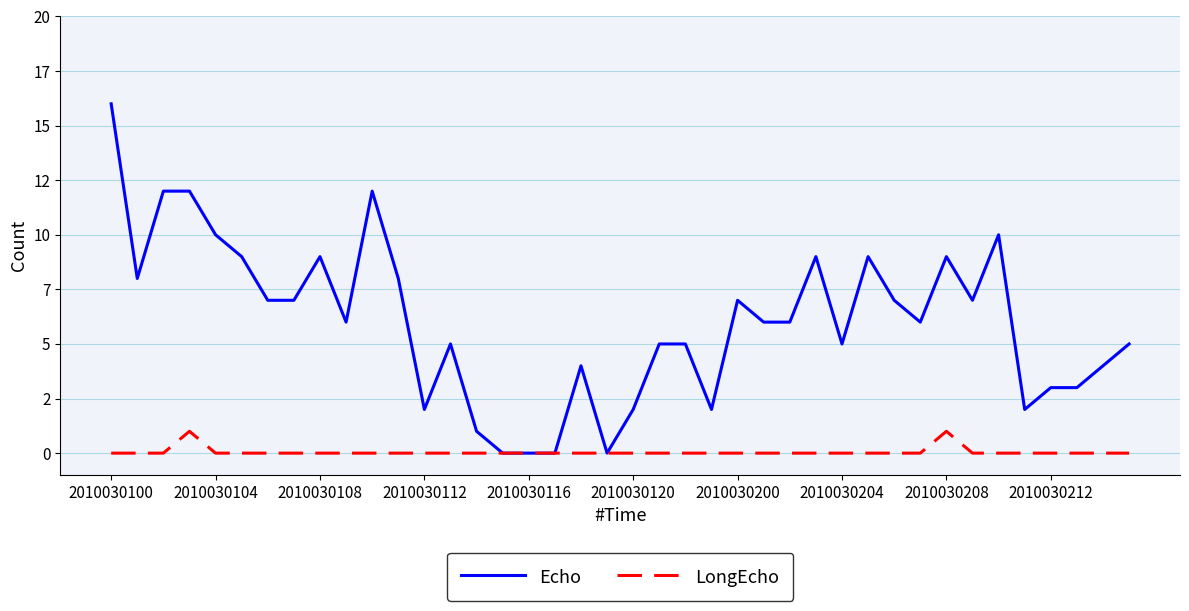

What are all the series names shown in the legend?

Echo, LongEcho